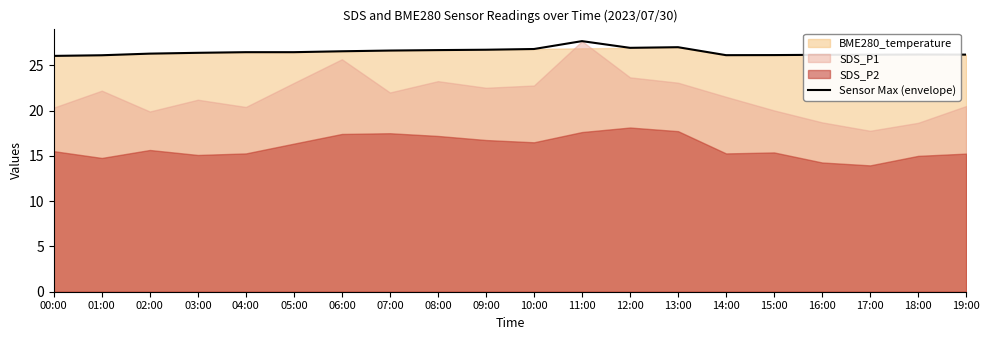

The chart shows a value of 11.2 at 06:00. True or false?

False